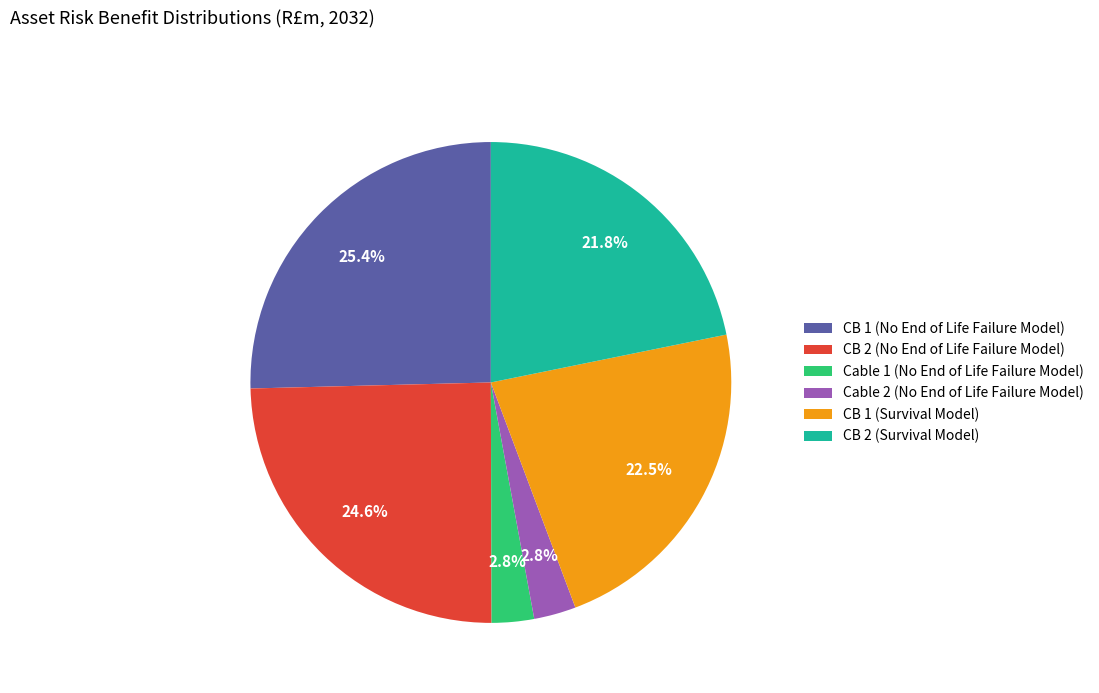

Do CB 2 (Survival Model) and Cable 1 (No End of Life Failure Model) together represent more than half of the pie?

No